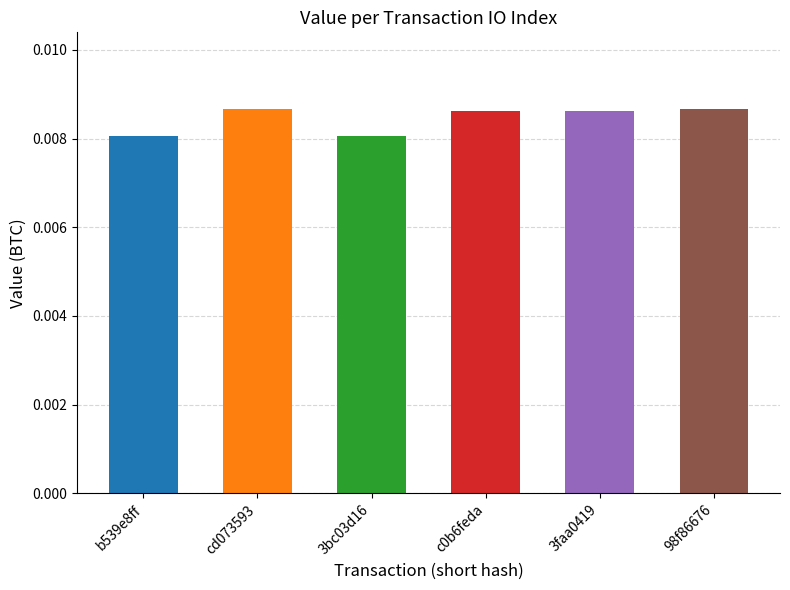

Between b539e8ff and 3faa0419, which is larger?

3faa0419